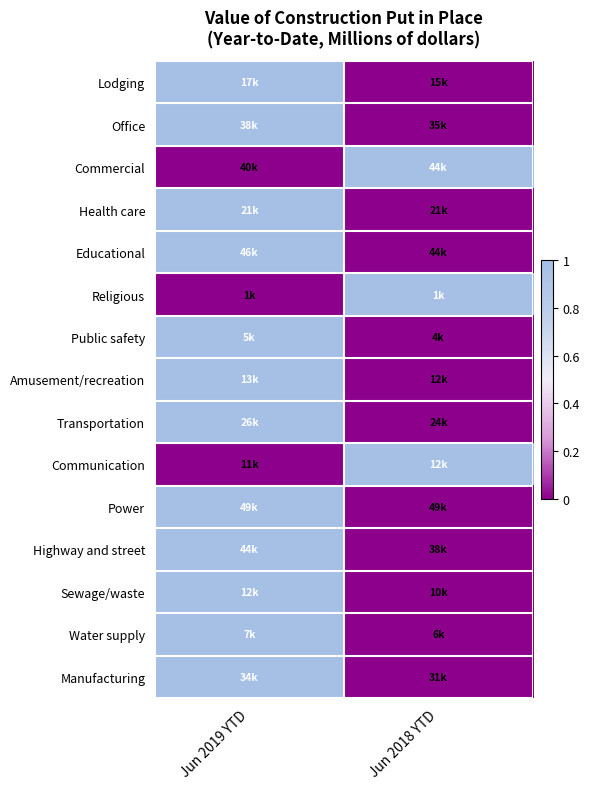

What is the total value across all series at Jun 2018 YTD?

3.0